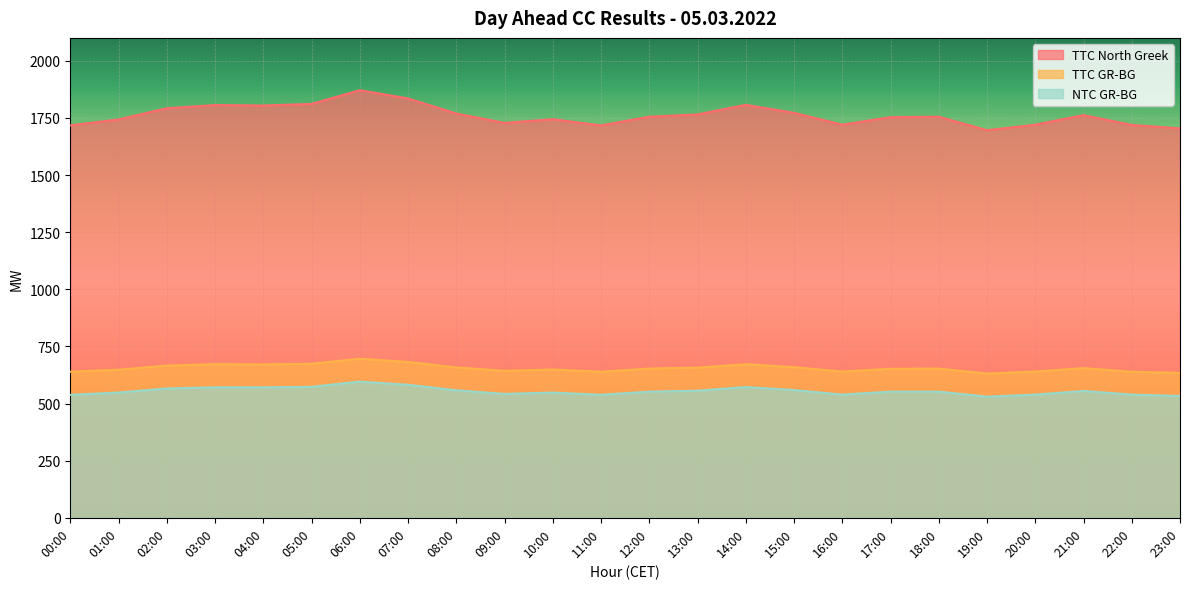

Where is the first local maximum for TTC GR-BG?

03:00